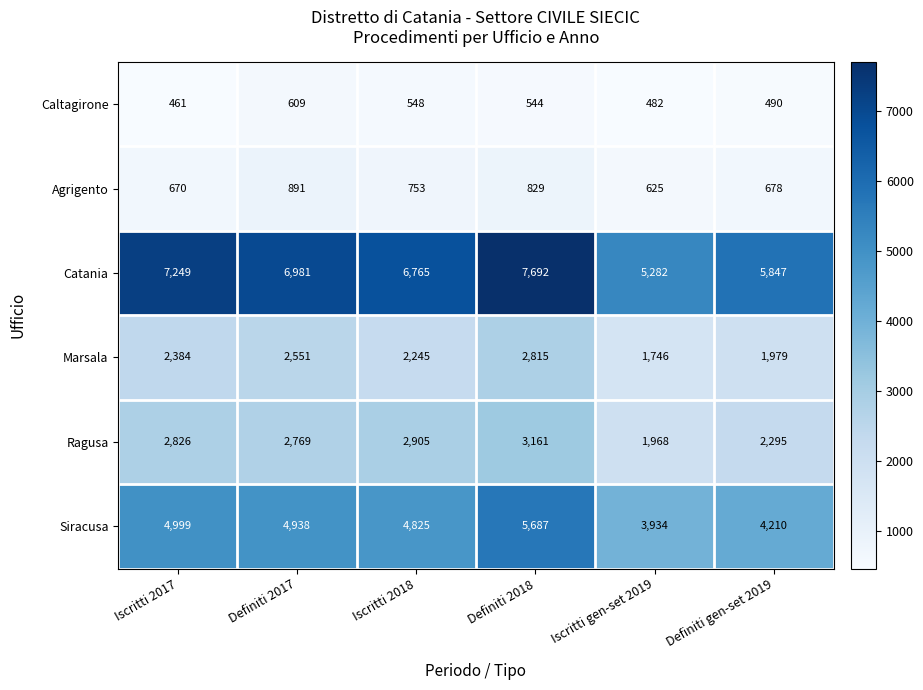

At which label is Agrigento closest to 758?

Iscritti 2018